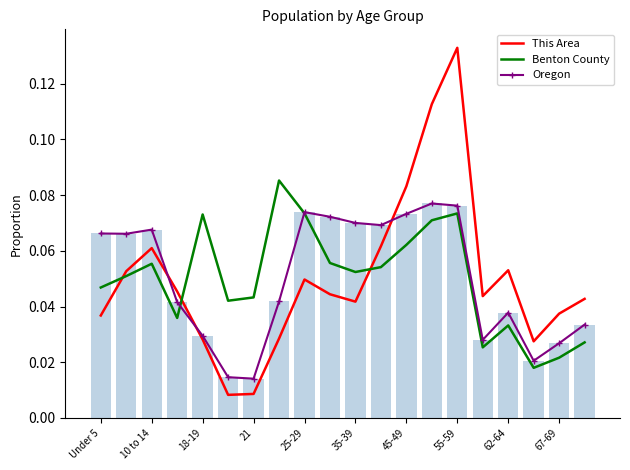

What is the average value of the This Area series?

0.1